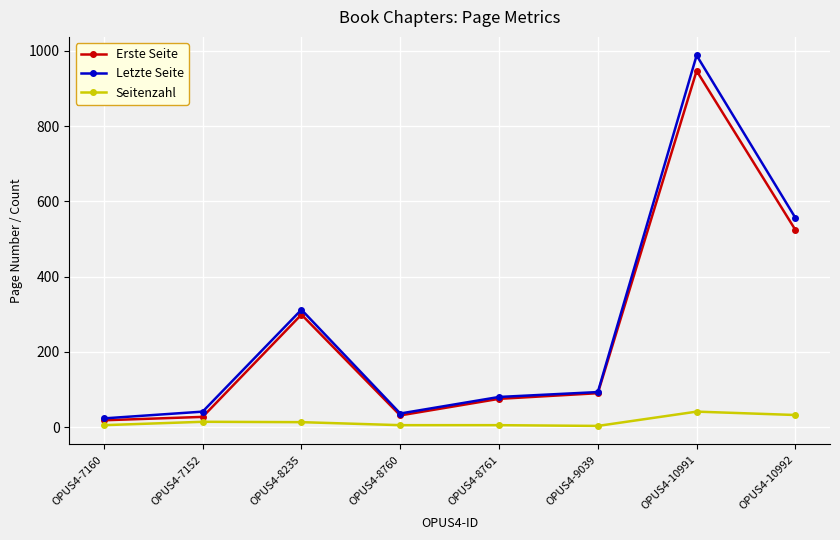

At which category does Erste Seite reach its first local peak?

OPUS4-8235